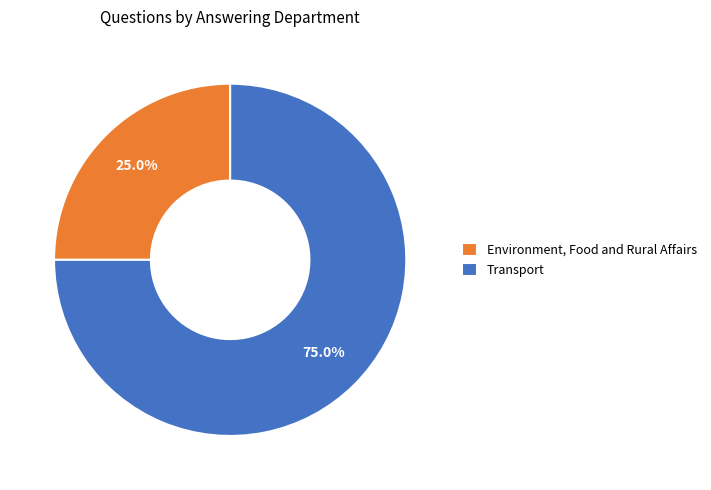

To the nearest percent, what is the difference between the largest and smallest slice percentages?

50%